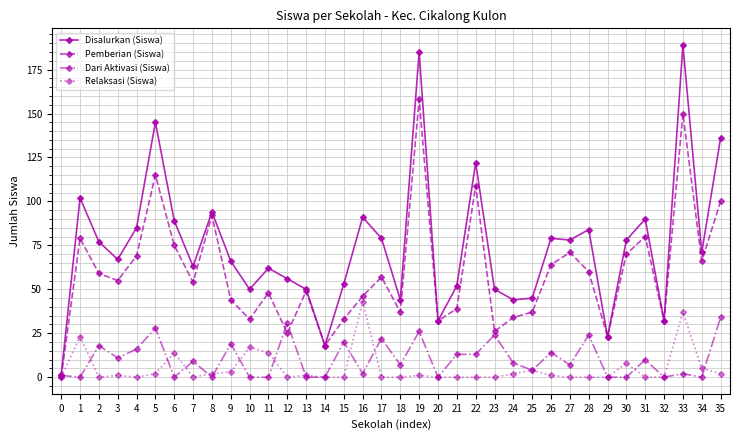

What is the maximum value for Relaksasi (Siswa)?

43